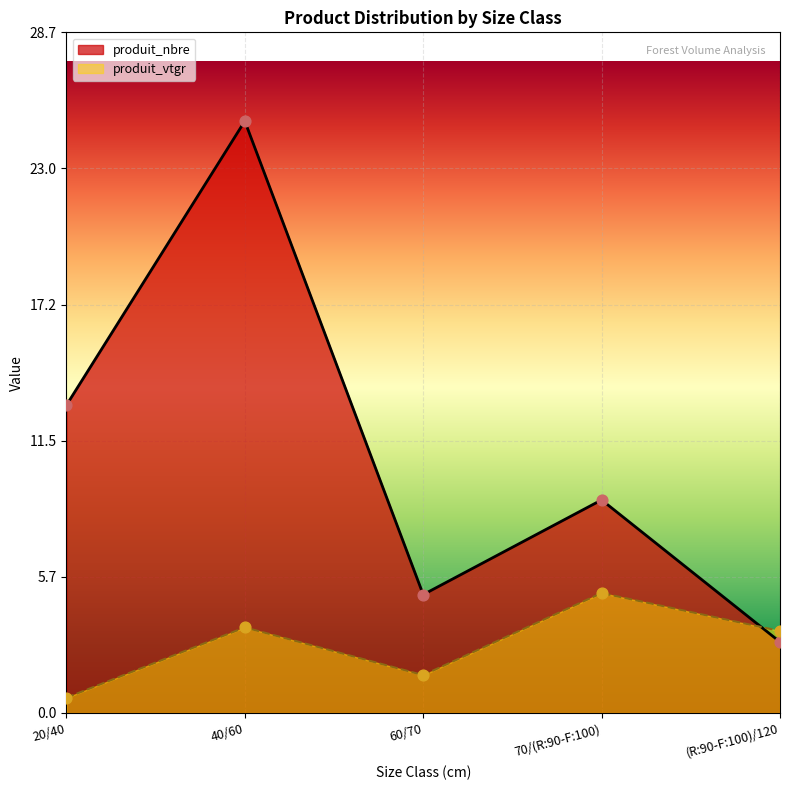

What are all the series names shown in the legend?

produit_nbre, produit_vtgr